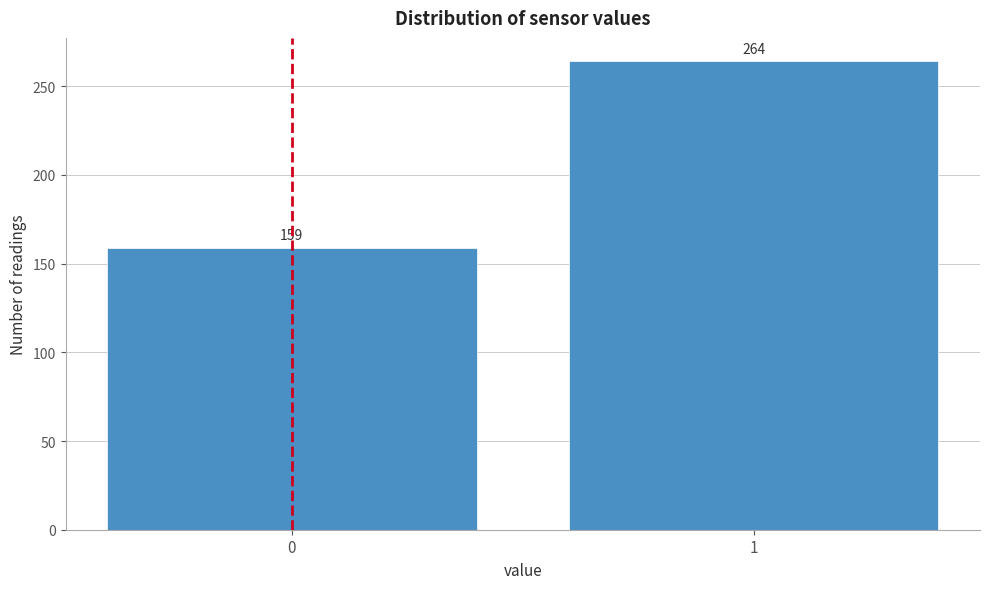

Reading right to left, what are all the values shown in this chart?

264	159